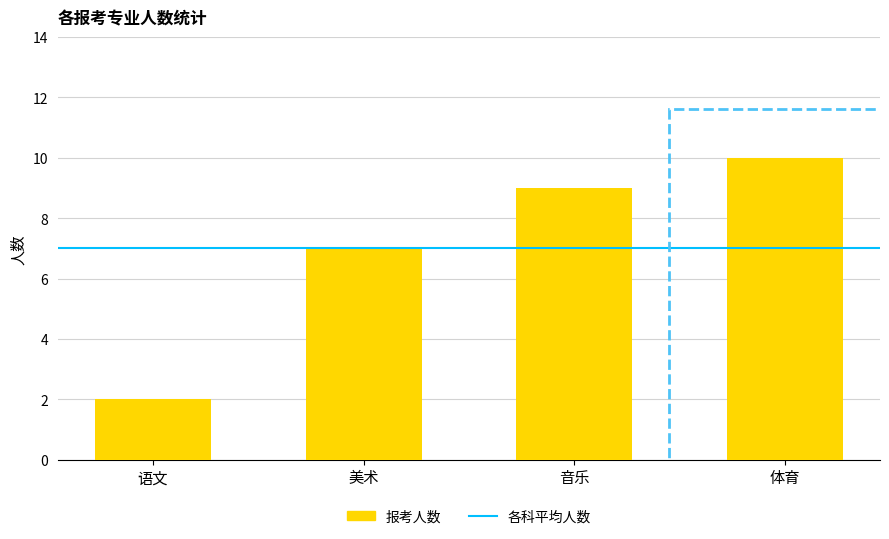

What is the maximum value shown in the chart?

10